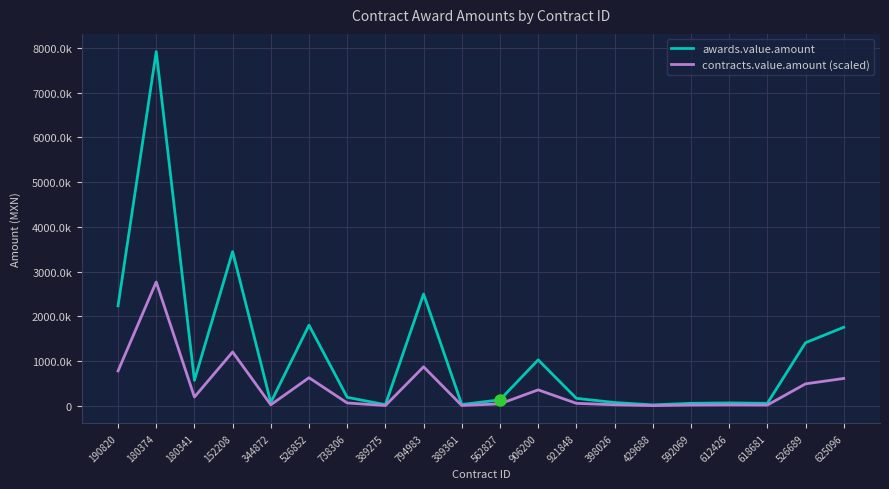

Does the chart display data point markers on the line(s)?

No